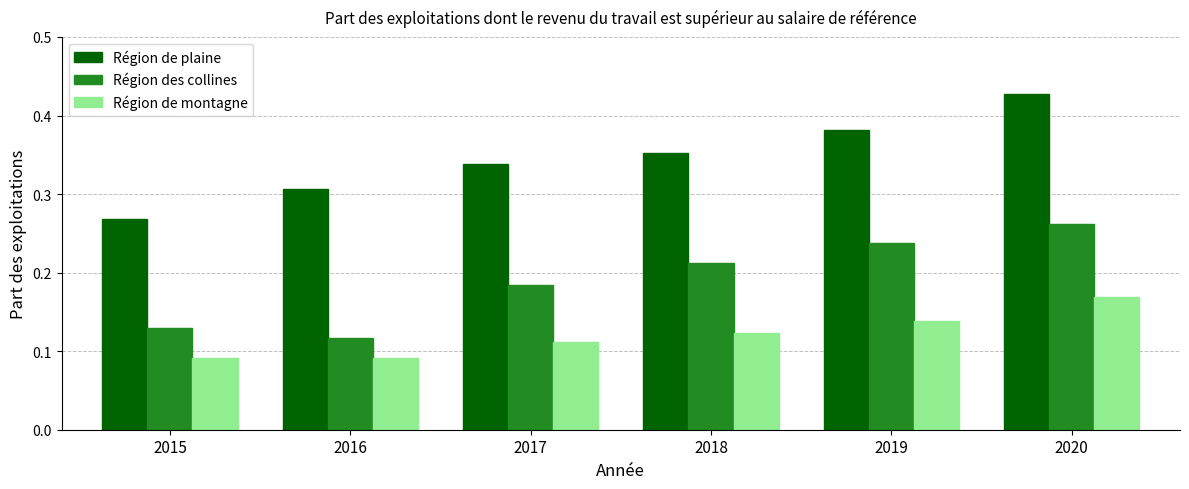

Count the Région de plaine values in the range 0 to 1.

6